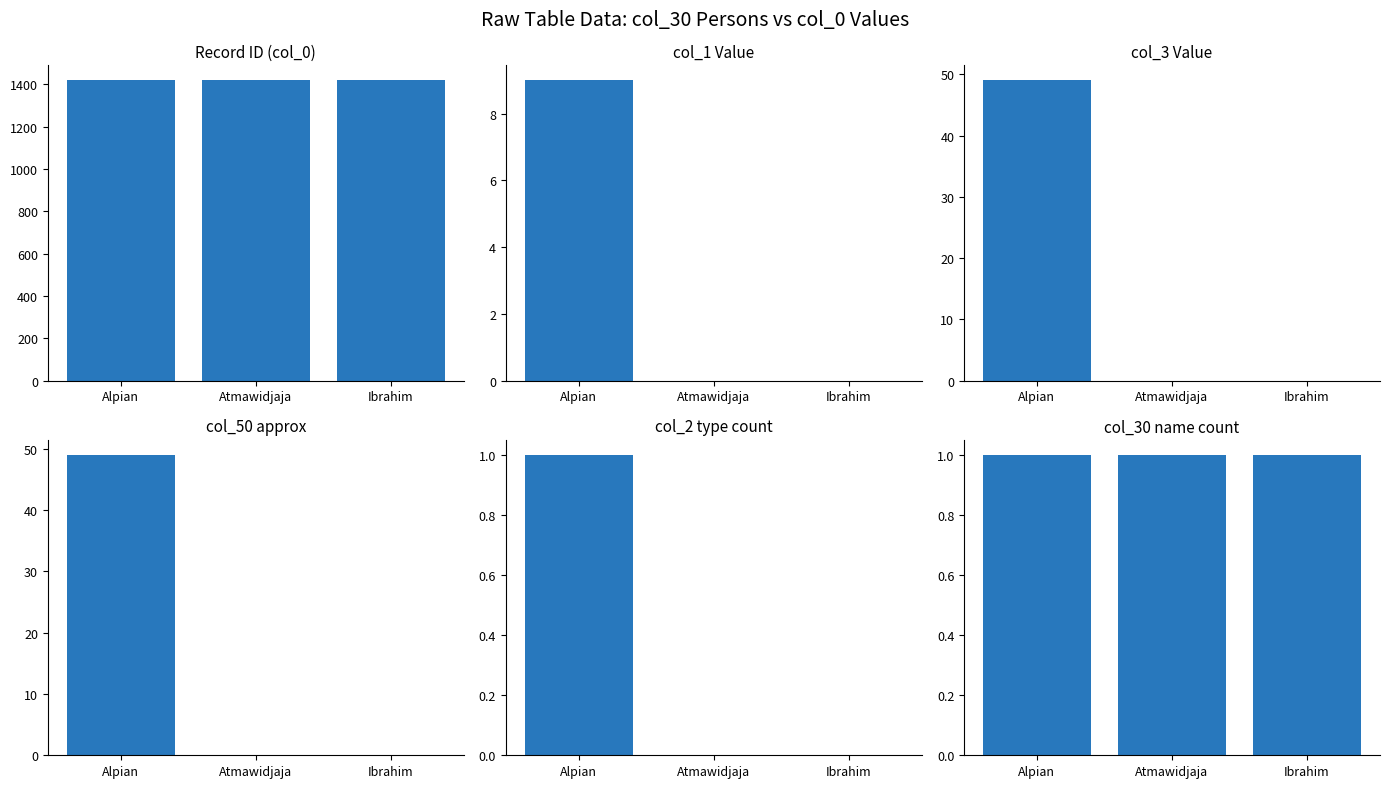

Are the bars grouped side by side (vs. stacked)?

Yes